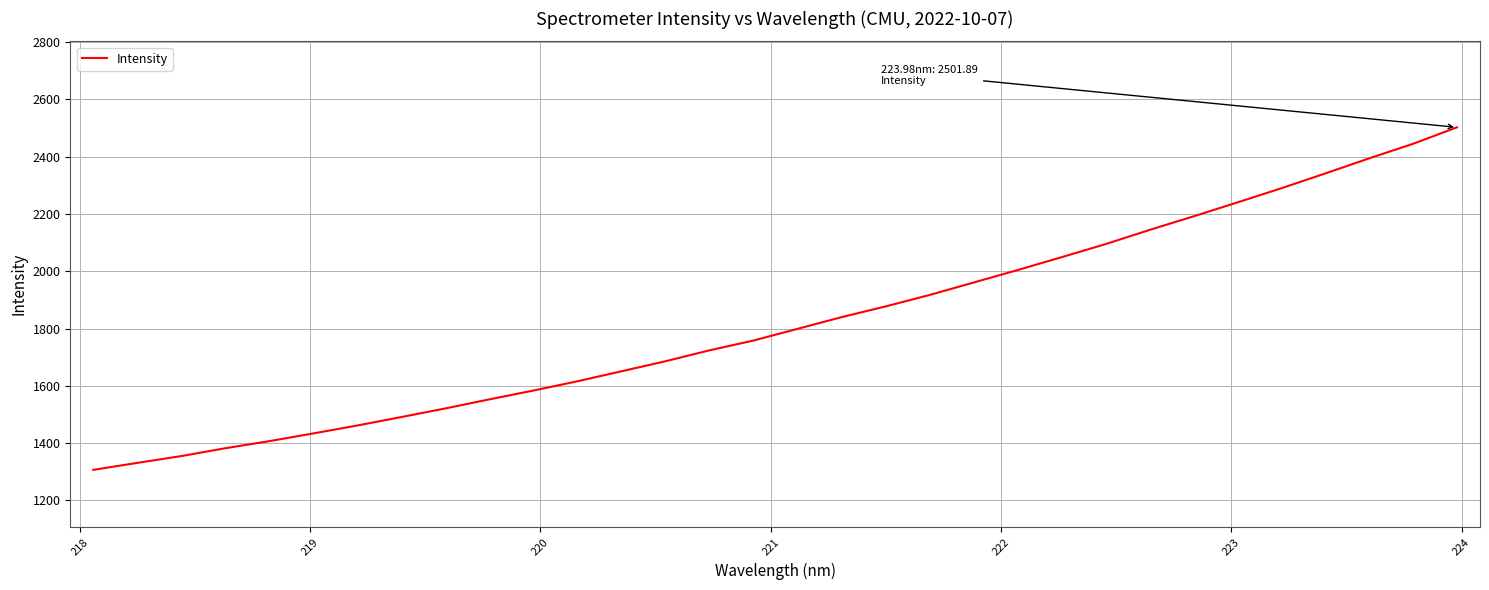

What is the difference between the maximum and second lowest values?

1170.7